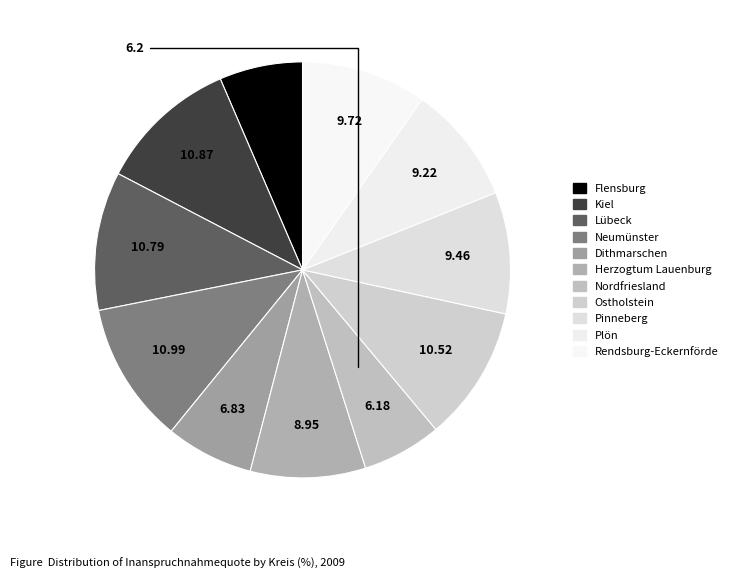

Do Neumünster and Flensburg together represent more than half of the pie?

No